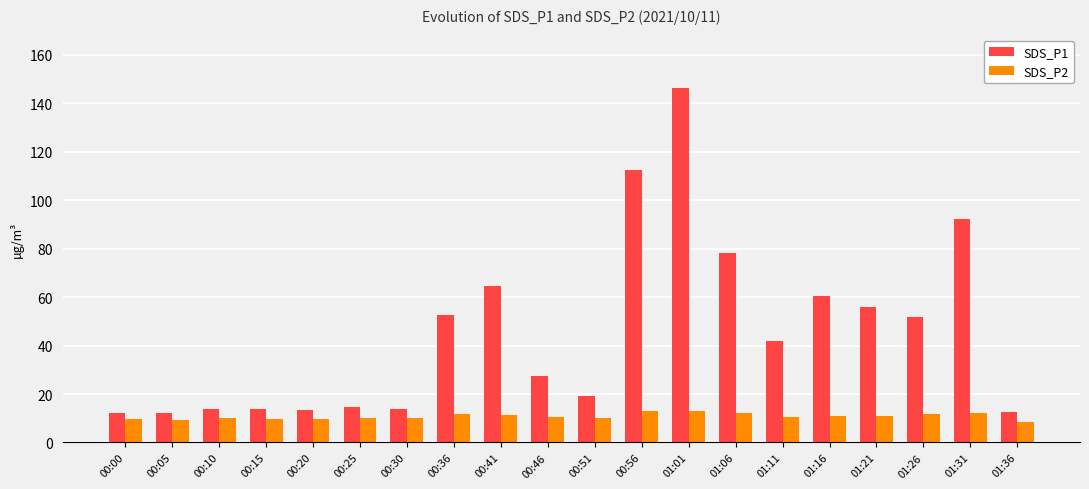

What is the total value across all series at 01:11?

52.7